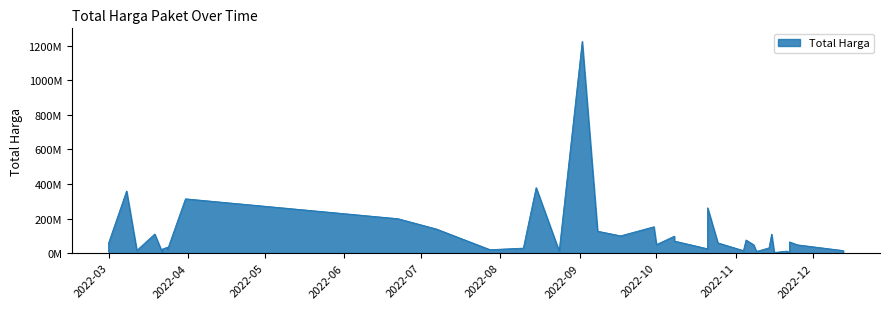

Which has a higher value, 2022-03-22 or 2022-11-16?

2022-11-16